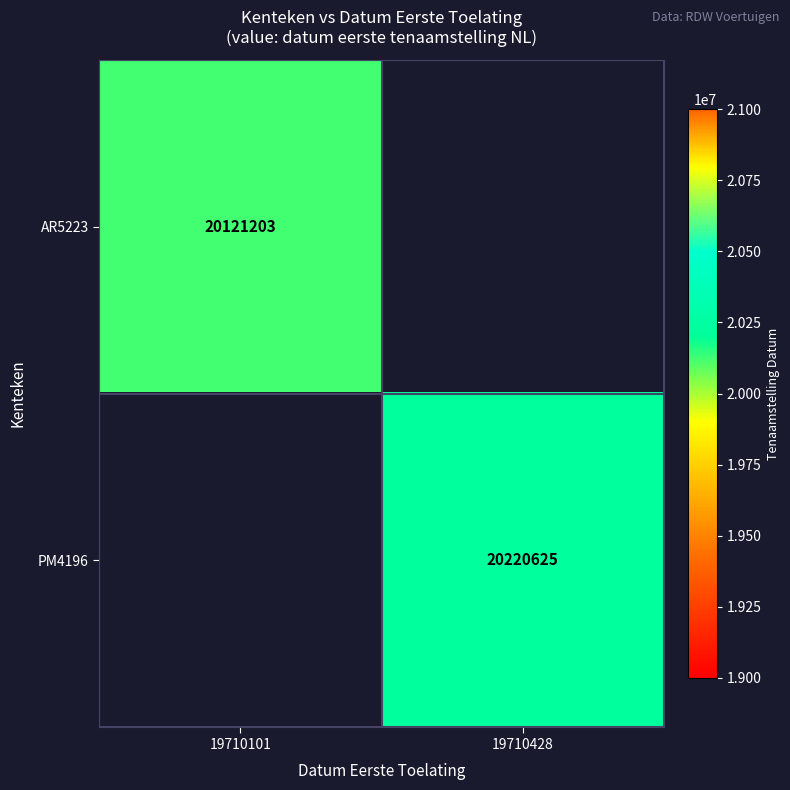

Which category has the lowest value across all series?

19710101